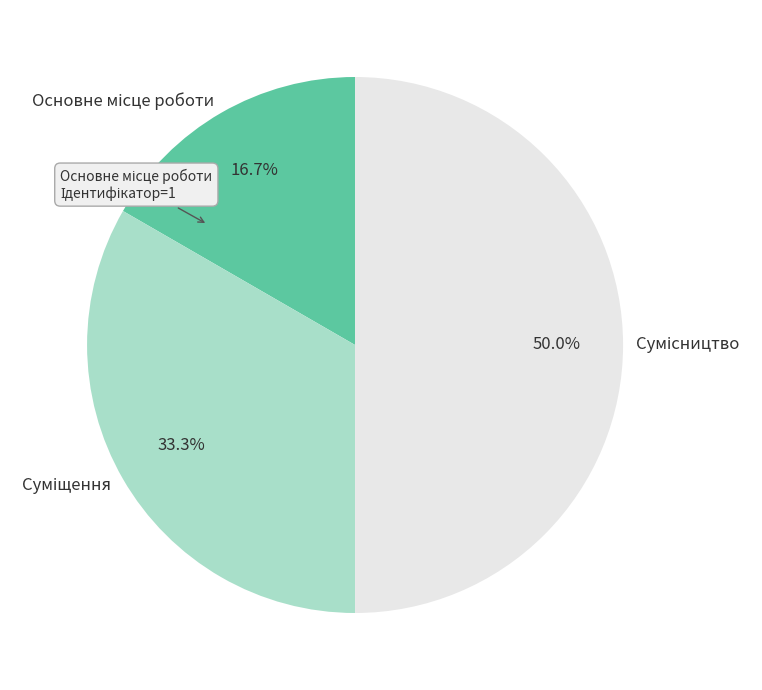

Which slice is the smallest?

Основне місце роботи